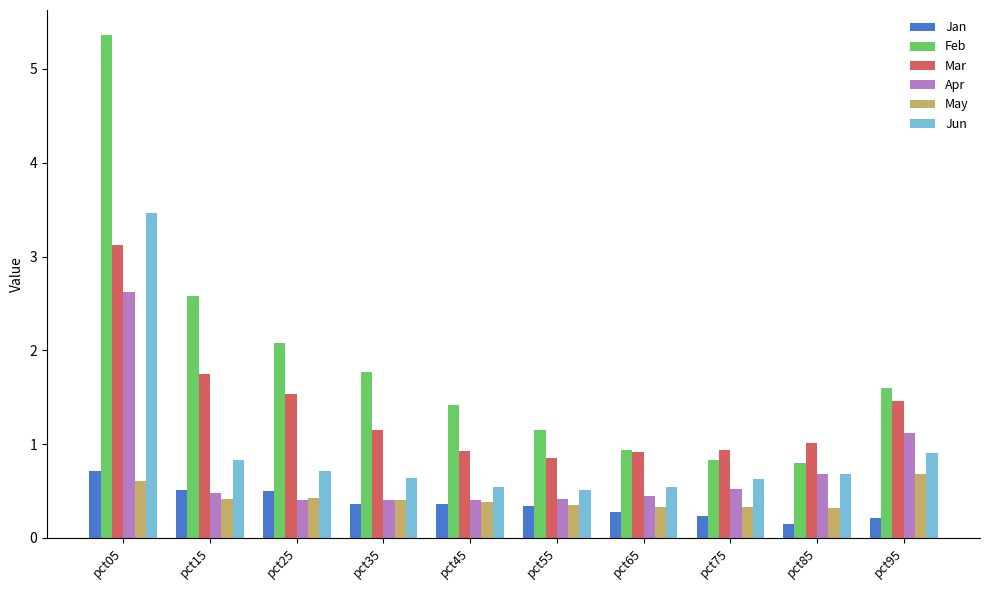

How many distinct data groups are displayed?

6